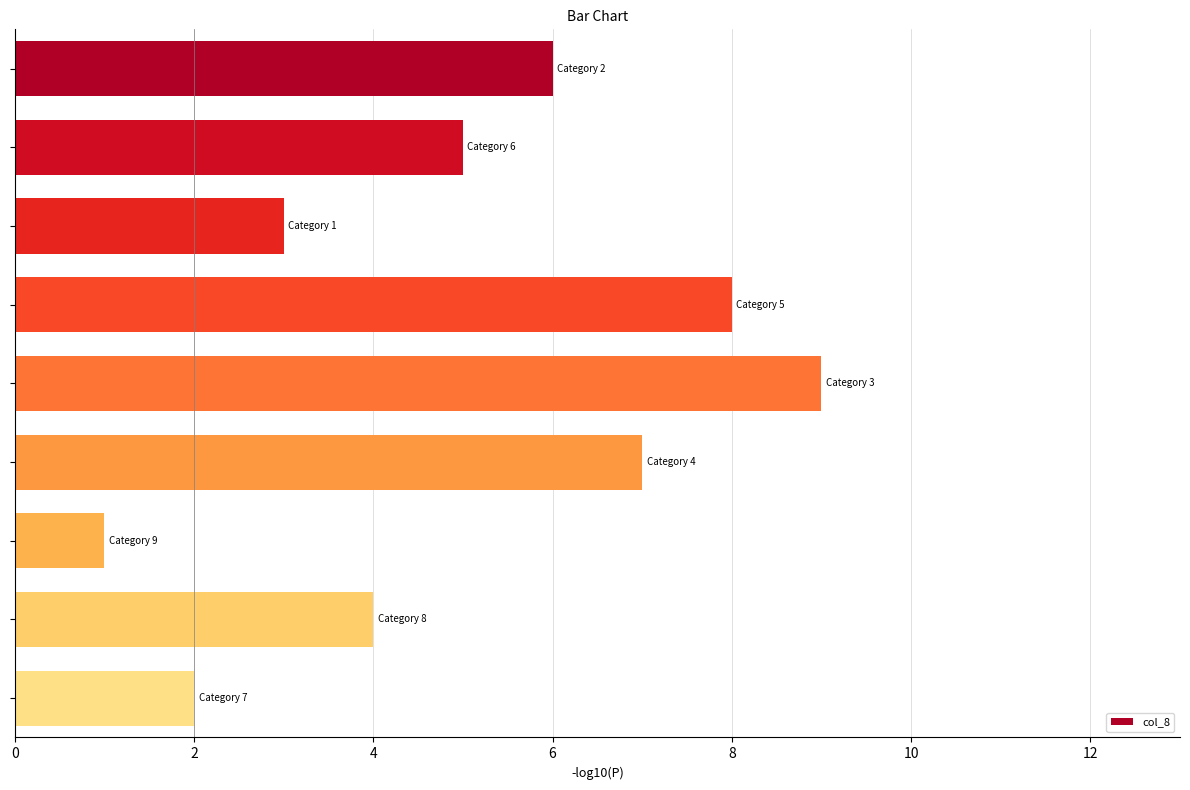

What is the sum of all values?

45